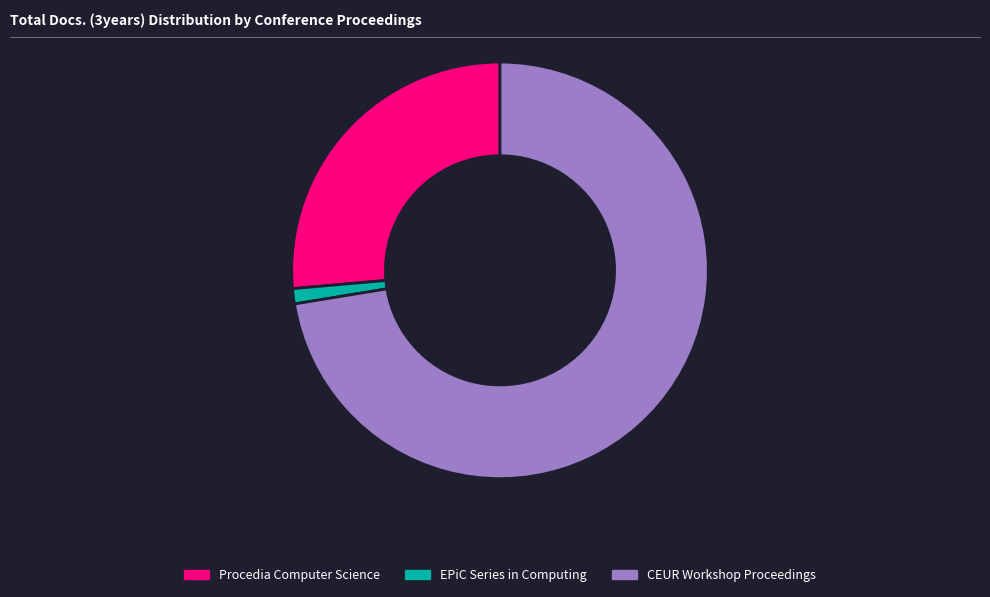

The EPiC Series in Computing slice represents 8% of the pie. True or false?

False